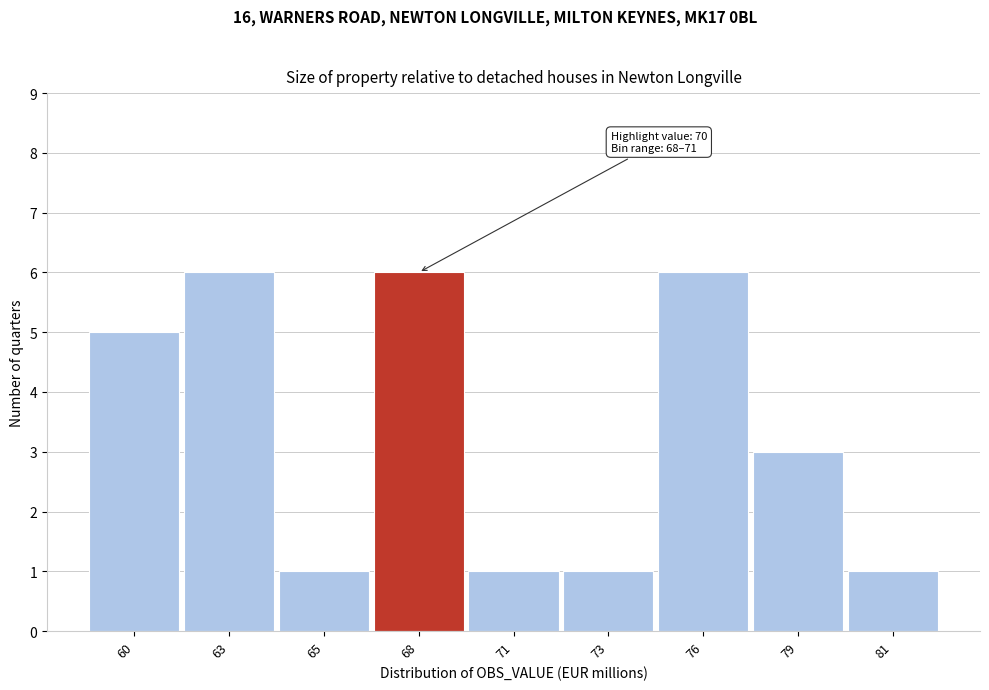

Reading left to right, transcribe all the data shown in this chart.

5	6	1	6	1	1	6	3	1